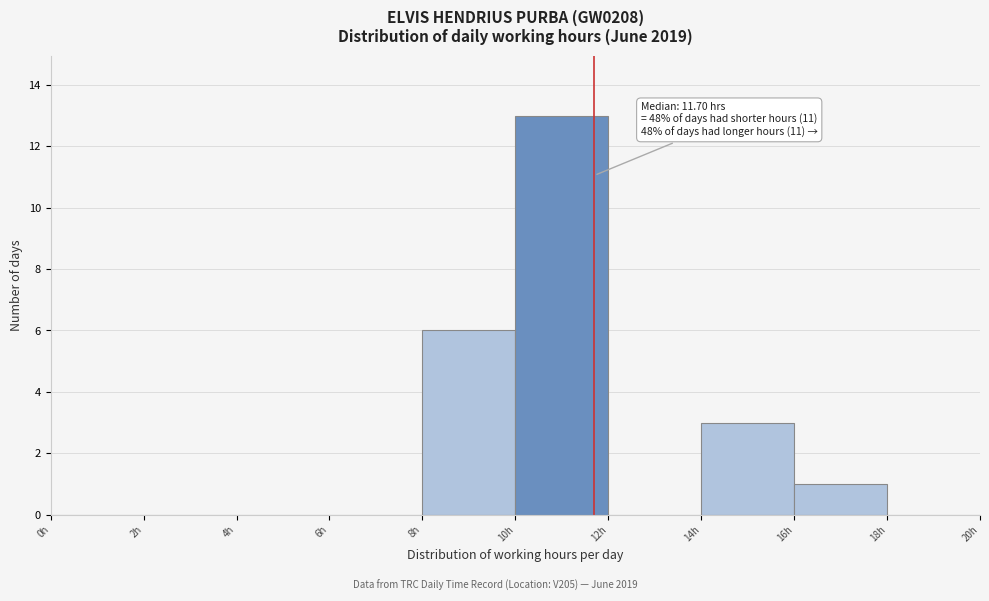

Over which range of the x-axis is the bar tallest?

10 to 12